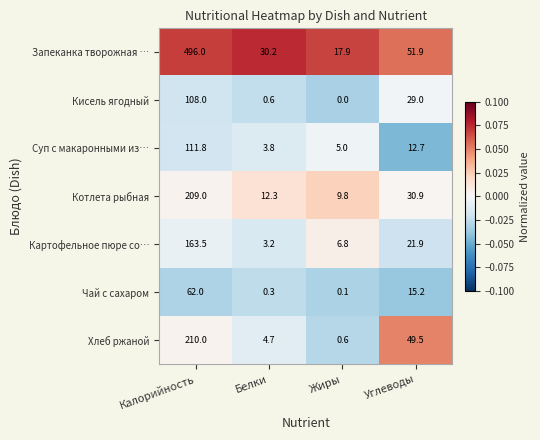

At Углеводы, list the series in order from smallest to largest.

Суп с макаронными из…, Чай с сахаром, Картофельное пюре со…, Кисель ягодный, Котлета рыбная, Хлеб ржаной, Запеканка творожная …